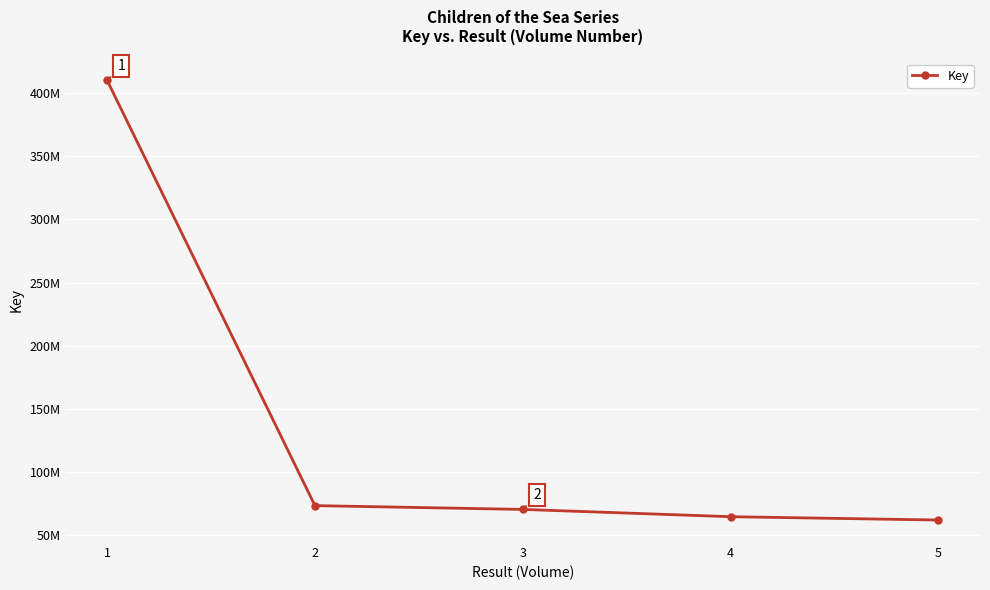

What is the change in value from 3 to 5?

-8401049